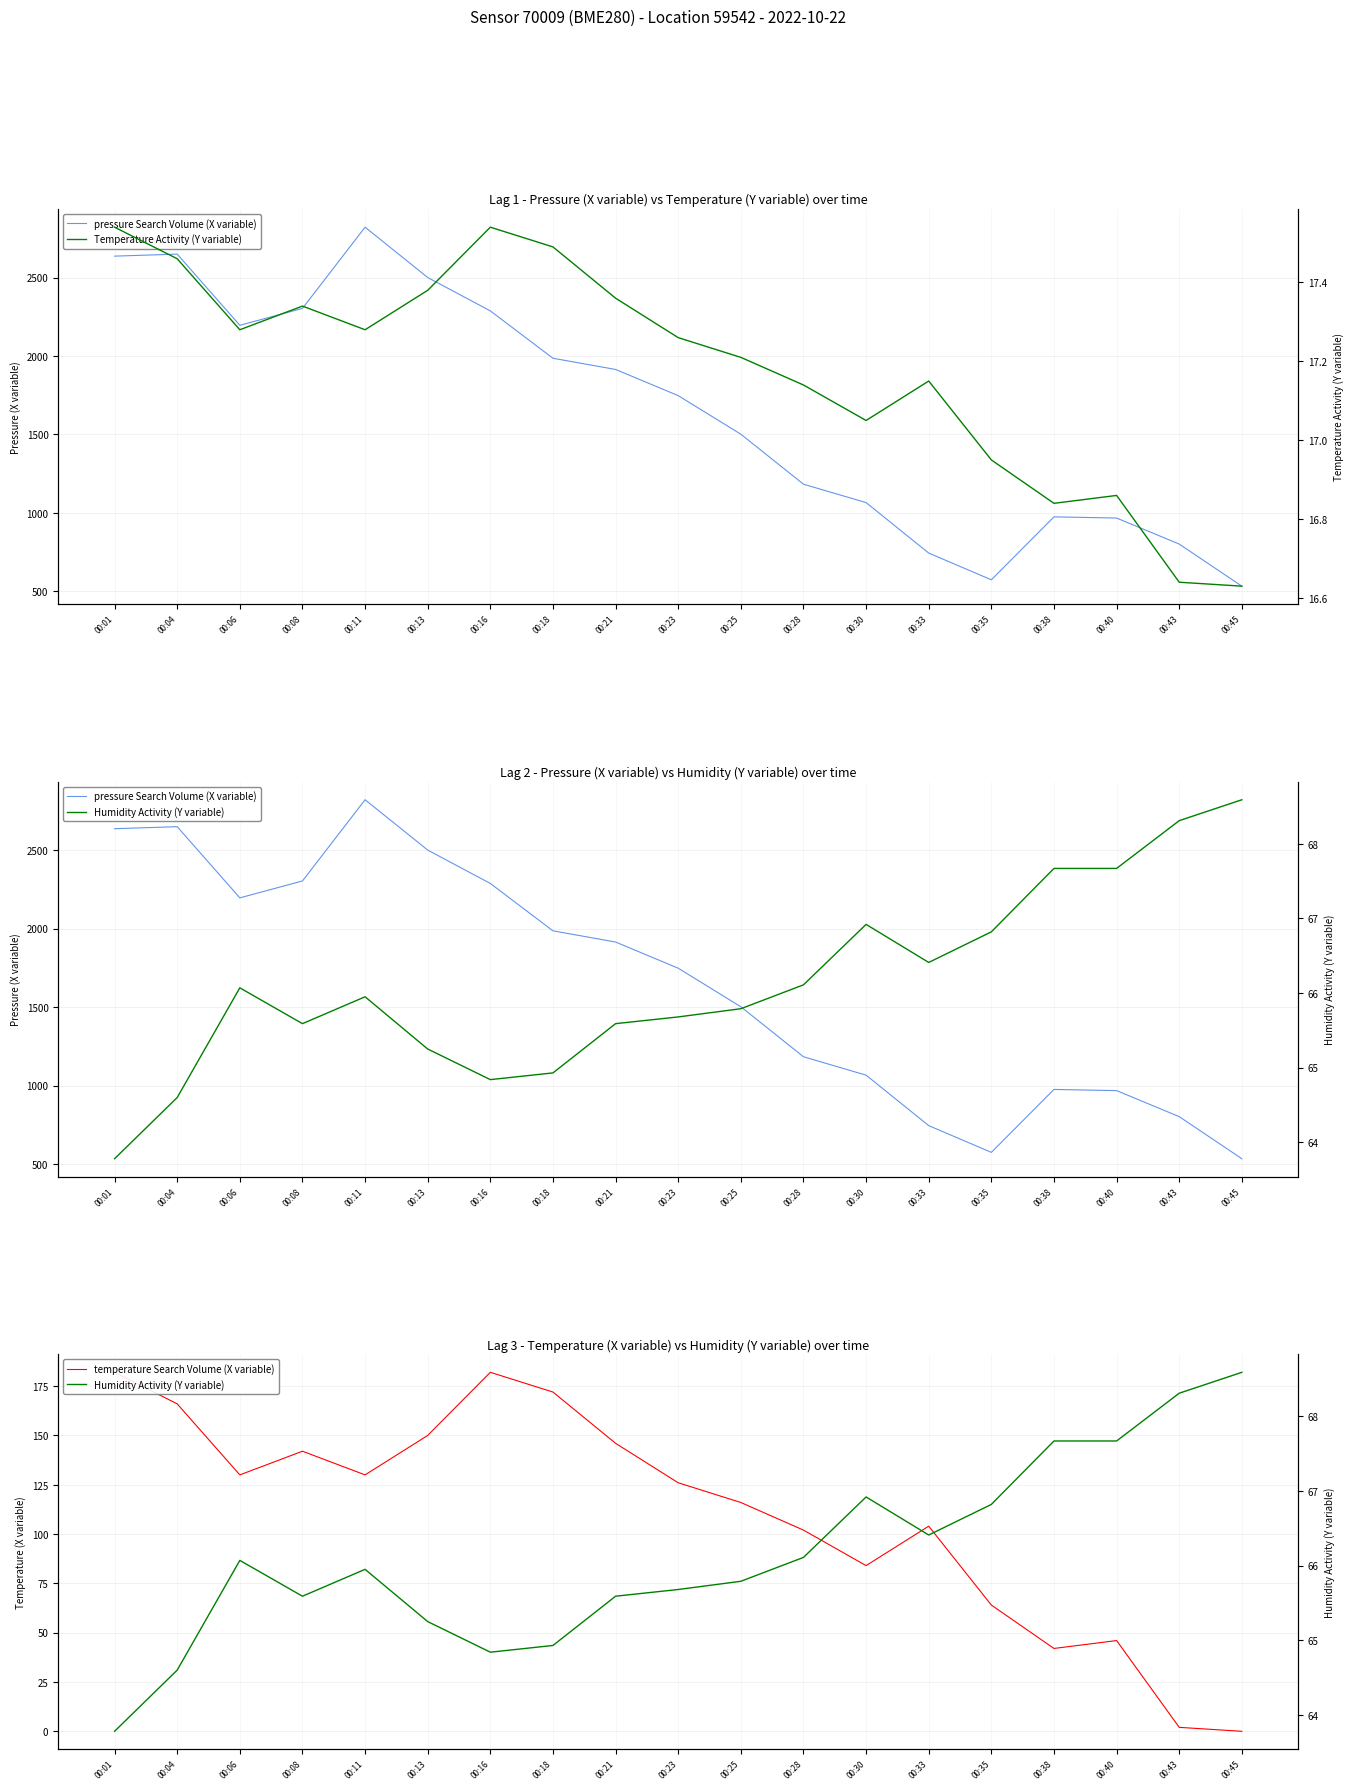

List the series in order of their peak value, lowest first.

Temperature Activity (Y variable), Humidity Activity (Y variable), temperature Search Volume (X variable), pressure Search Volume (X variable)